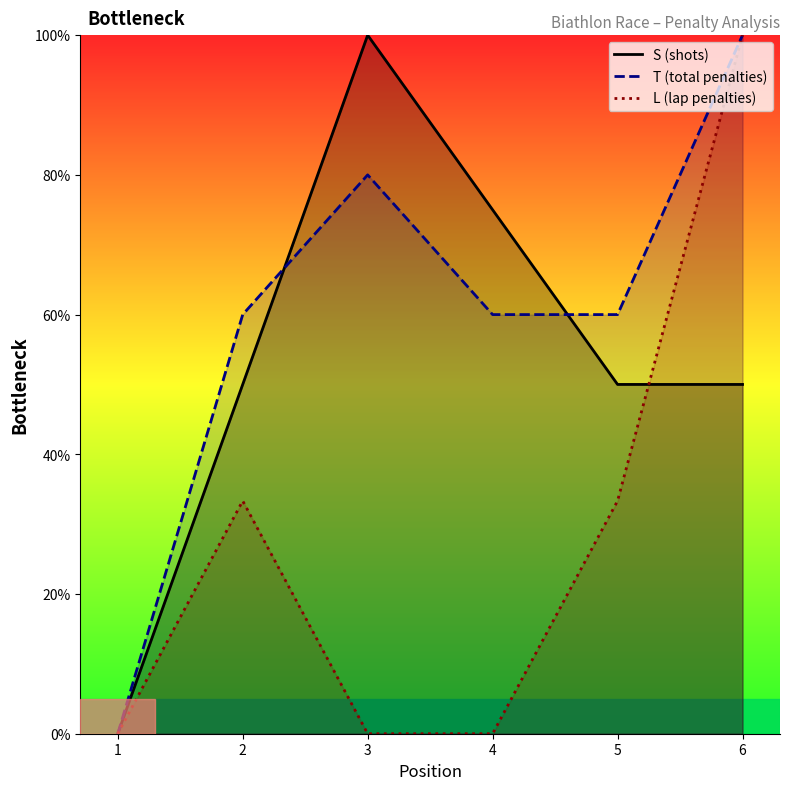

True or false: L_line has more than 0 interior local peaks.

True